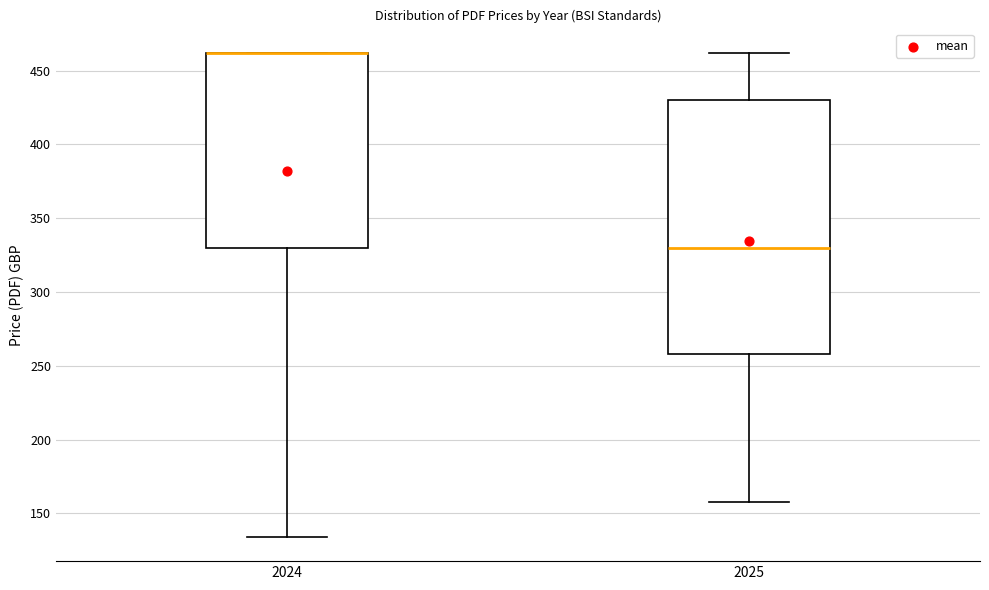

Where is the upper edge of the box at x = 2024 on the y-axis? The values are not printed on the chart, so give them approximately, as read against the axis.

460